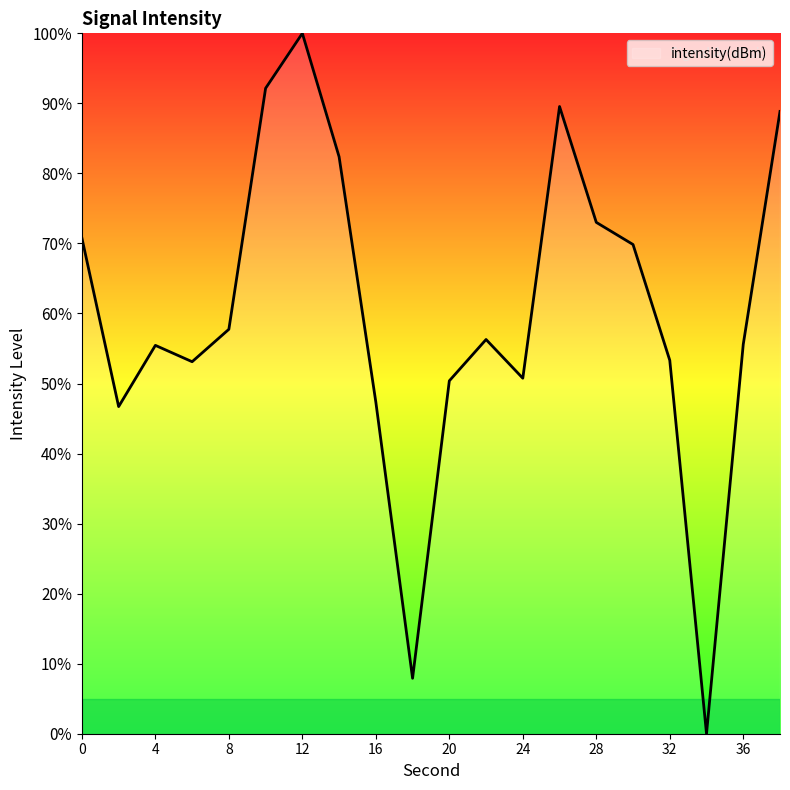

What is the greatest value displayed?

100.0